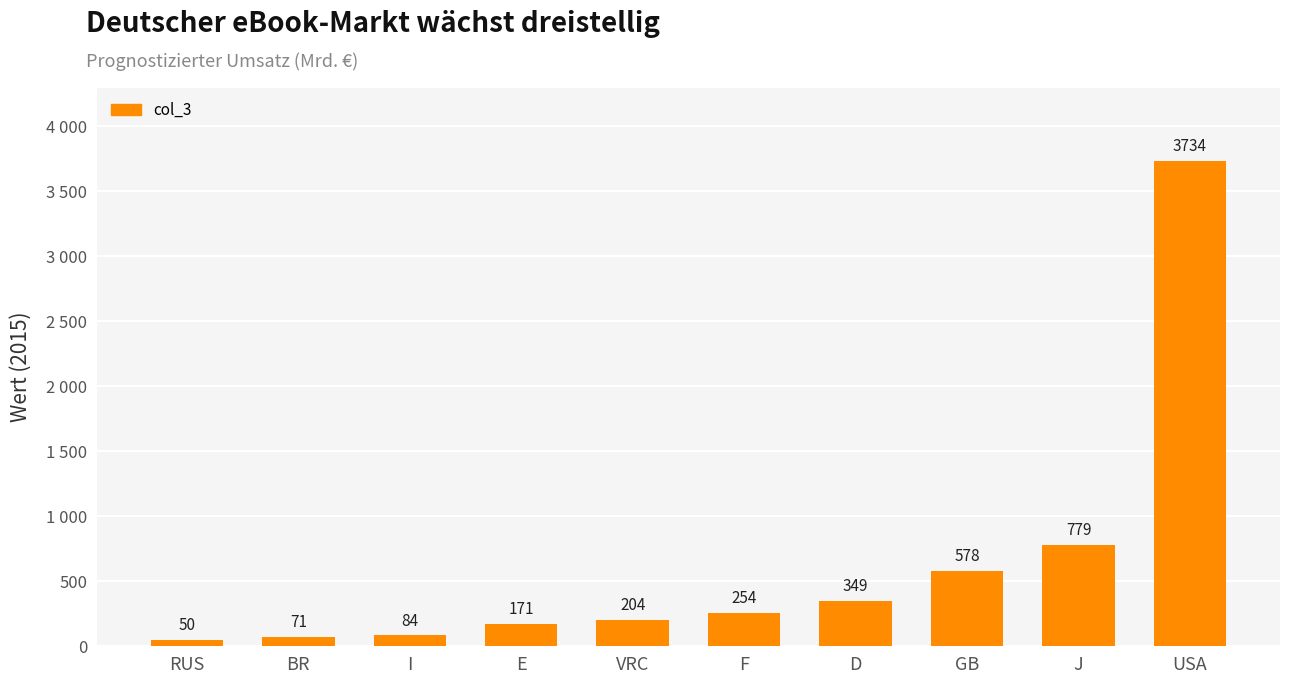

What is the change in value from BR to USA?

+3663